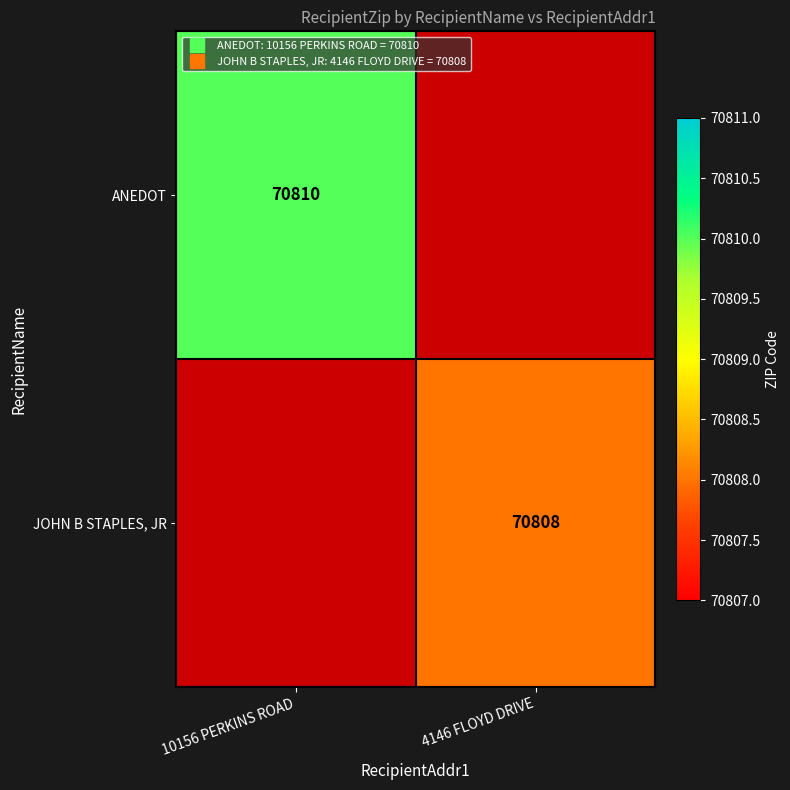

At which category does the chart reach its peak across all series?

10156 PERKINS ROAD